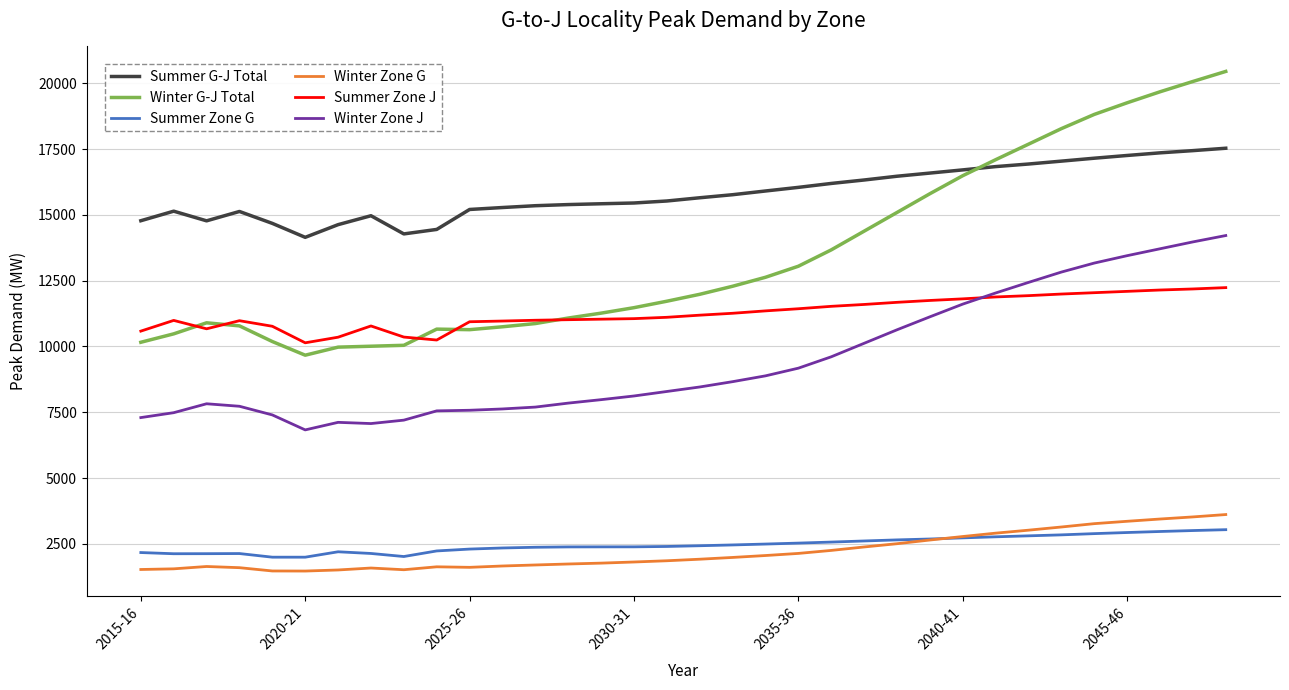

What is the lowest value of the Winter G-J Total series?

9668.0